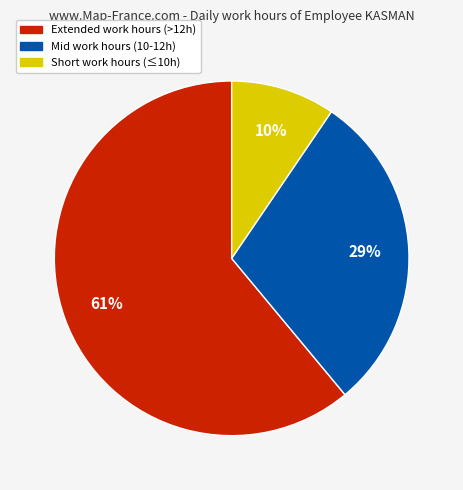

Is there a majority slice in this chart?

Yes